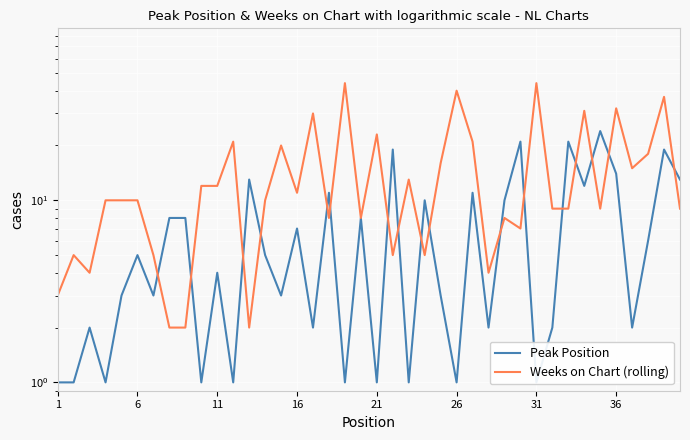

How many data points in Peak Position are less than 5?

20